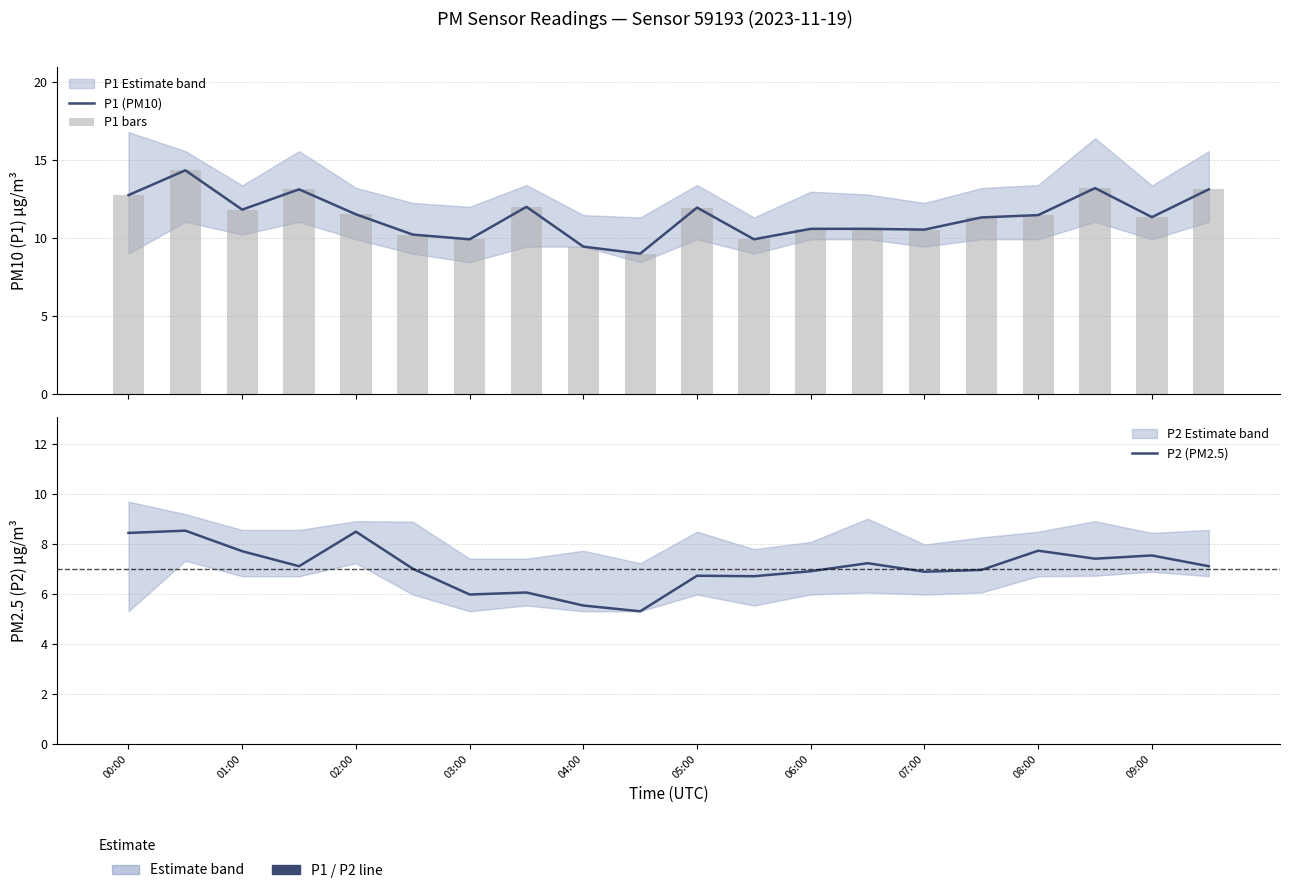

Where does the P2 (PM2.5) series first go above 7?

00:00